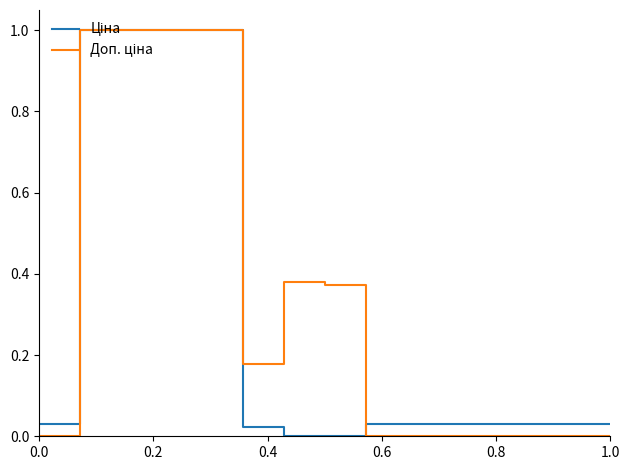

True or false: Ціна and Доп. ціна cross at least once.

True